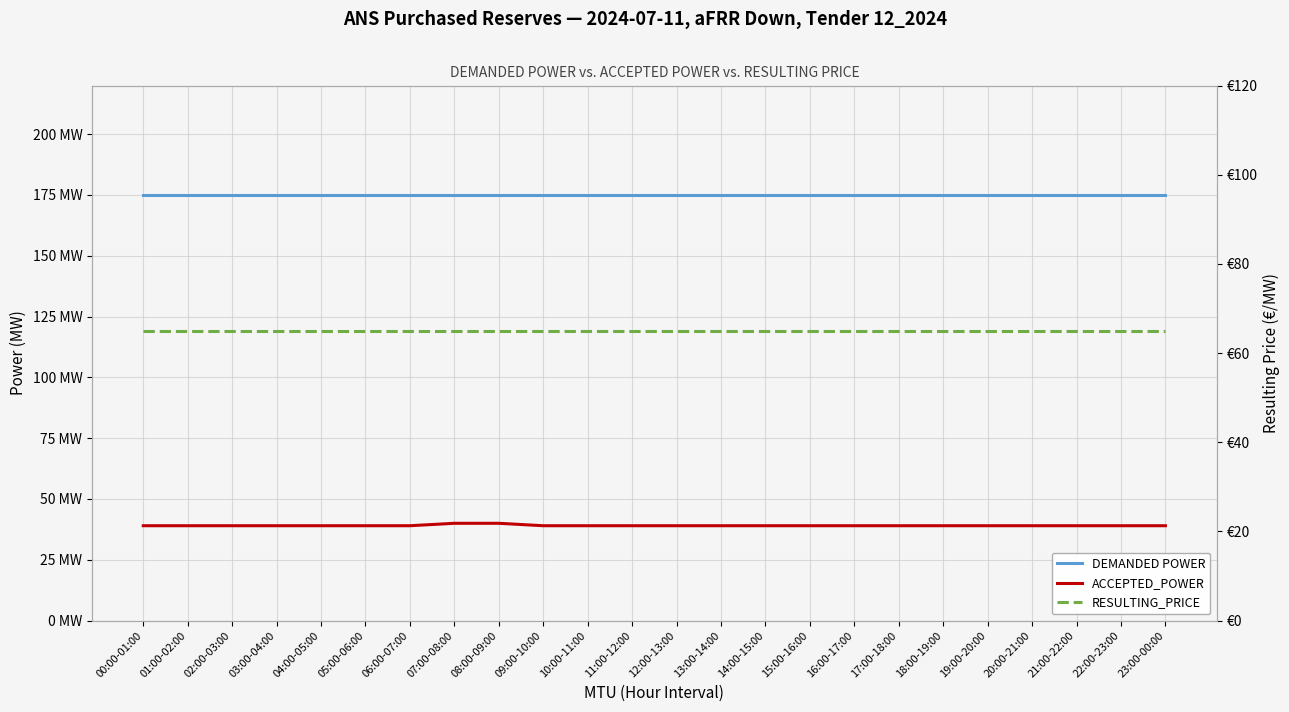

List the series in order of their peak value, lowest first.

ACCEPTED_POWER, RESULTING_PRICE, DEMANDED POWER